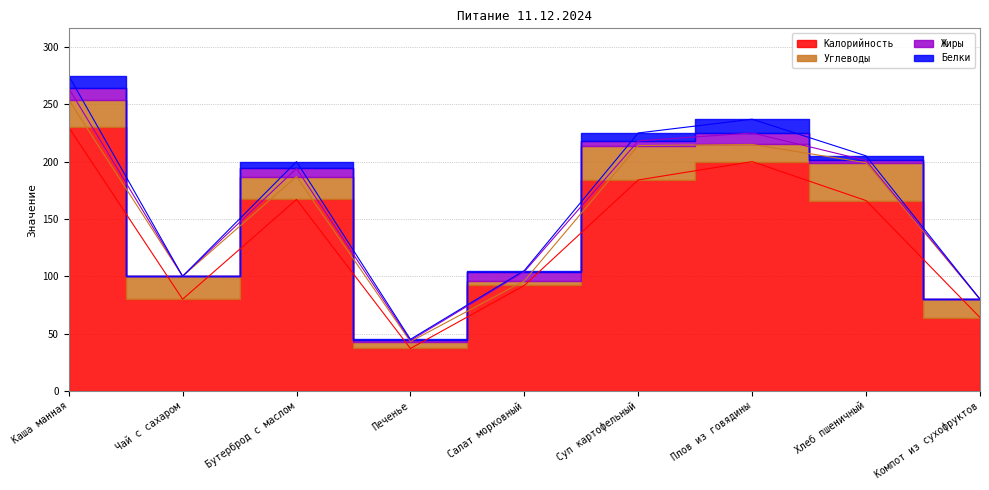

What is the label of the 1st point from the left?

Каша манная